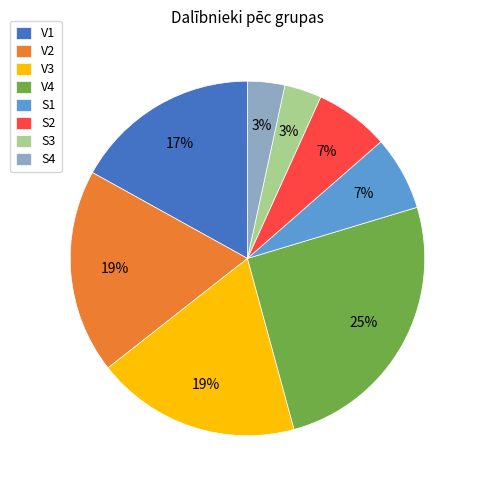

Do S2 and V4 together represent more than half of the pie?

No